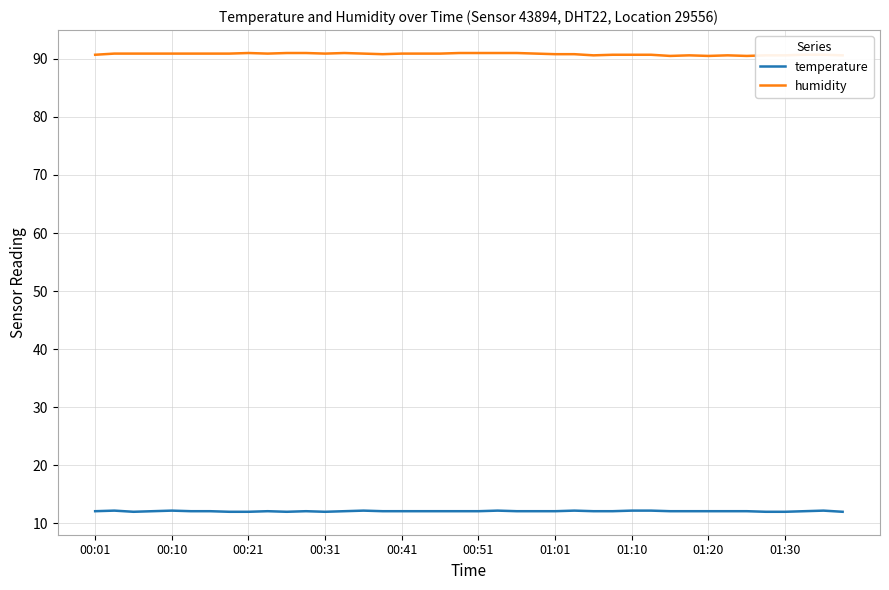

True or false: temperature and humidity intersect in this chart.

False